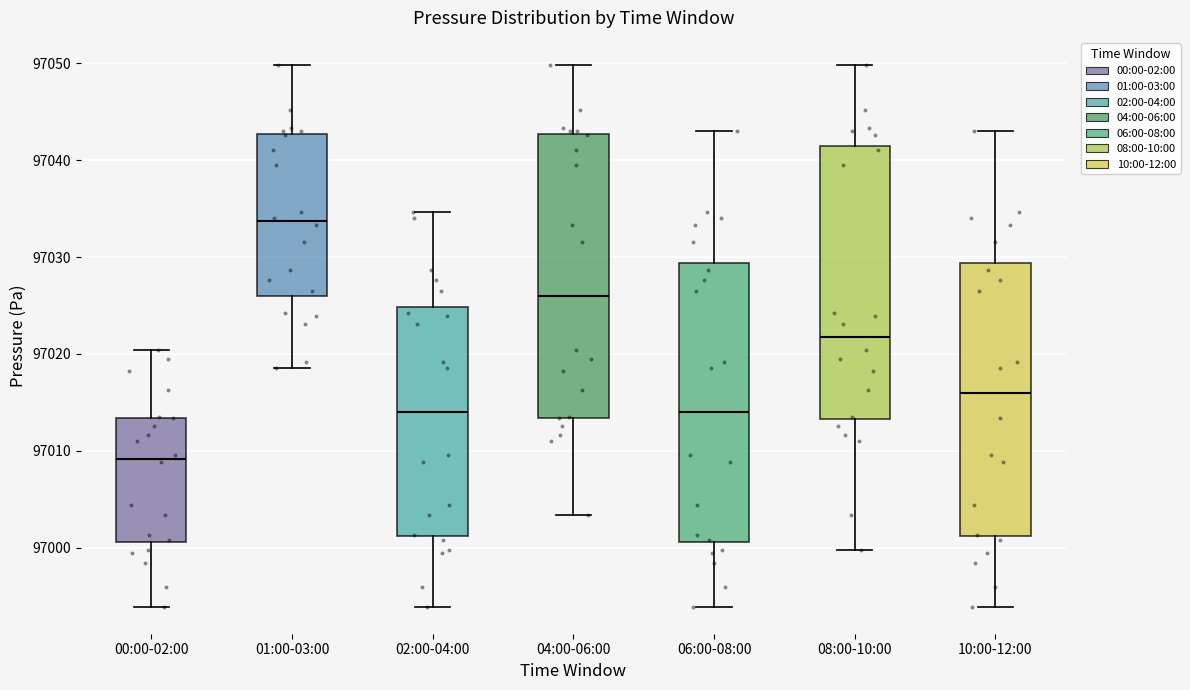

Reading left to right, transcribe this box plot: for each box, give where its median line is, the range the box spans, and where its two whiskers end, as read against the y-axis. The values are not printed on the chart, so give them approximately, as read against the axis.

00:00-02:00: median 97009, box 97001 to 97013, whiskers 96994 to 97020
01:00-03:00: median 97034, box 97026 to 97043, whiskers 97019 to 97050
02:00-04:00: median 97014, box 97001 to 97025, whiskers 96994 to 97035
04:00-06:00: median 97026, box 97013 to 97043, whiskers 97003 to 97050
06:00-08:00: median 97014, box 97001 to 97029, whiskers 96994 to 97043
08:00-10:00: median 97022, box 97013 to 97041, whiskers 97000 to 97050
10:00-12:00: median 97016, box 97001 to 97029, whiskers 96994 to 97043